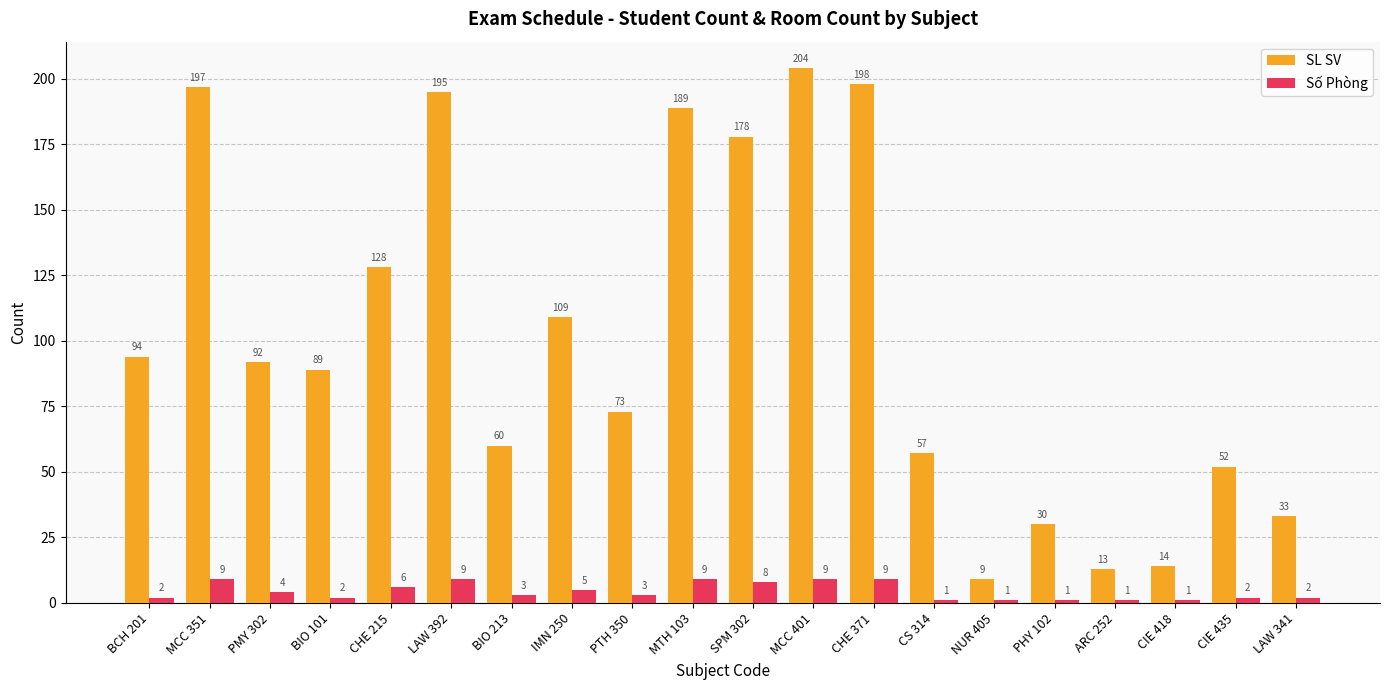

List the labels in order of SL SV value, smallest first.

NUR 405, ARC 252, CIE 418, PHY 102, LAW 341, CIE 435, CS 314, BIO 213, PTH 350, BIO 101, PMY 302, BCH 201, IMN 250, CHE 215, SPM 302, MTH 103, LAW 392, MCC 351, CHE 371, MCC 401